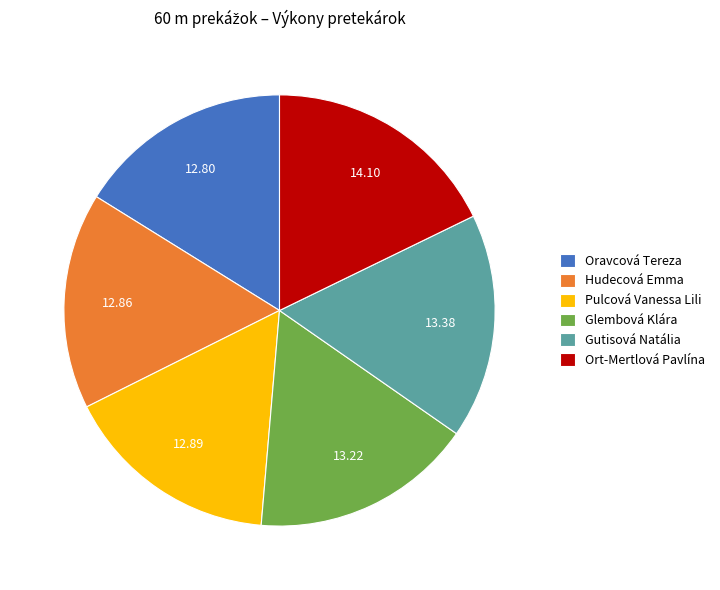

Does any single category account for the majority?

No